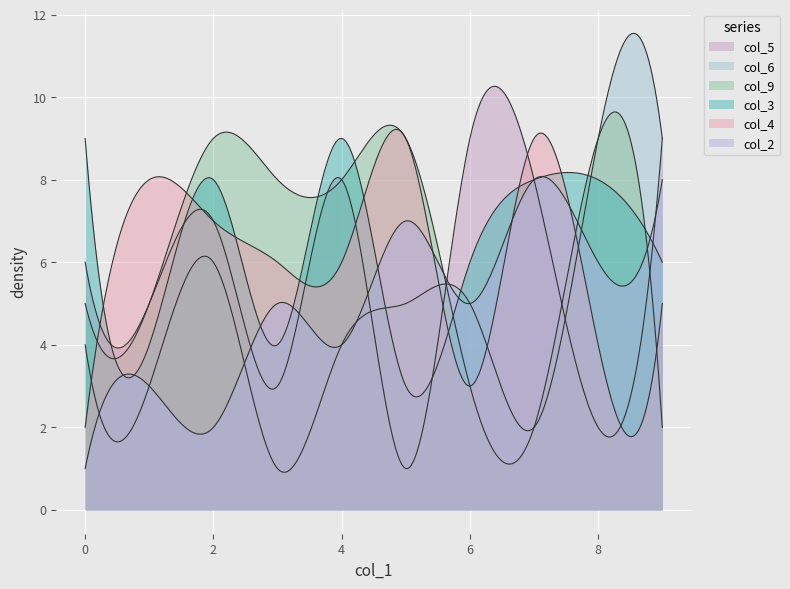

Reading left to right, what are all the values shown in this chart?

col_5: 0=5	1=6	2=3	3=1	4=4	5=2	6=6	7=7	8=8	9=9	10=7	11=3	12=9	13=8	14=2	15=5	16=9	17=8	18=7	19=4
col_6: 0=7	1=3	2=1	3=5	4=2	5=9	6=4	7=8	8=7	9=9	10=6	11=8	12=7	13=4	14=1	15=3	16=5	17=2	18=8	19=6
col_9: 0=1	1=4	2=8	3=9	4=6	5=9	6=5	7=7	8=3	9=2	10=9	11=7	12=4	13=8	14=7	15=5	16=3	17=2	18=6	19=1
col_3: 0=6	1=1	2=4	3=3	4=2	5=8	6=9	7=5	8=7	9=6	10=8	11=5	12=7	13=9	14=2	15=4	16=6	17=8	18=3	19=1
col_4: 0=8	1=1	2=6	3=9	4=3	5=4	6=2	7=7	8=9	9=5	10=7	11=4	12=2	13=6	14=5	15=8	16=3	17=9	18=1	19=7
col_2: 0=9	1=2	2=5	3=7	4=8	5=6	6=1	7=3	8=4	9=8	10=2	11=6	12=9	13=4	14=7	15=3	16=5	17=8	18=1	19=6